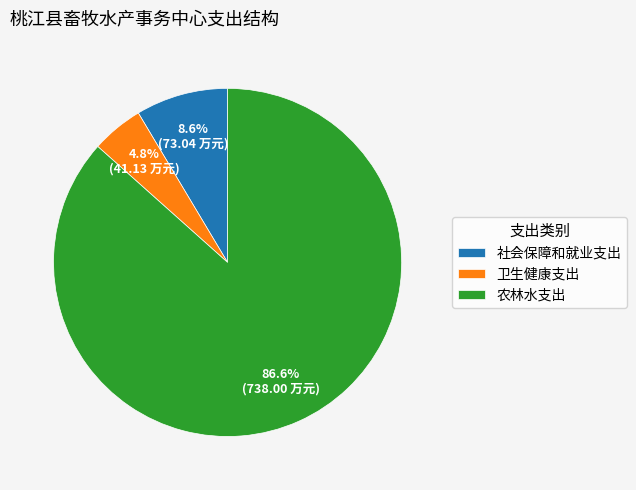

Is there any slice that represents more than half of the pie?

Yes